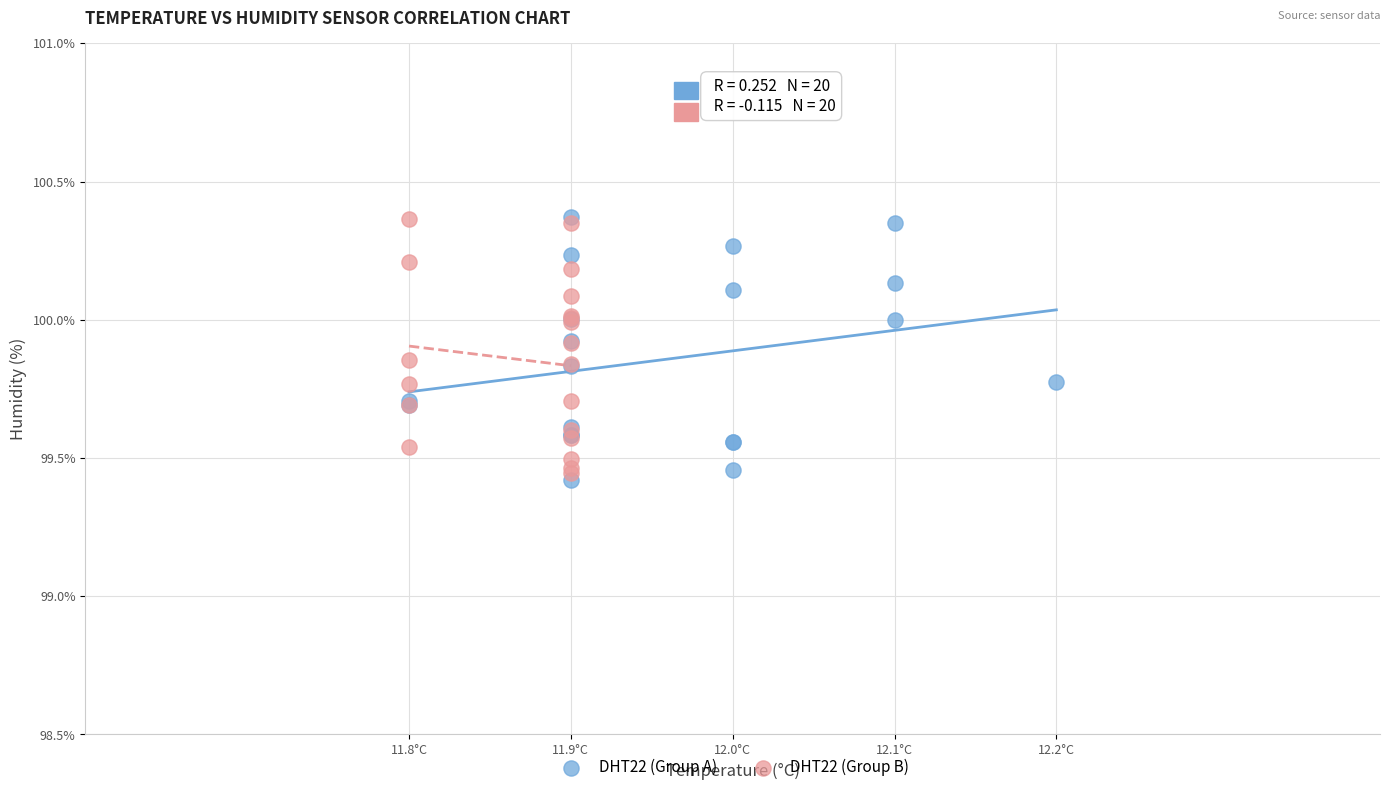

What are all the series names shown in the legend?

DHT22 (Group A), DHT22 (Group B)